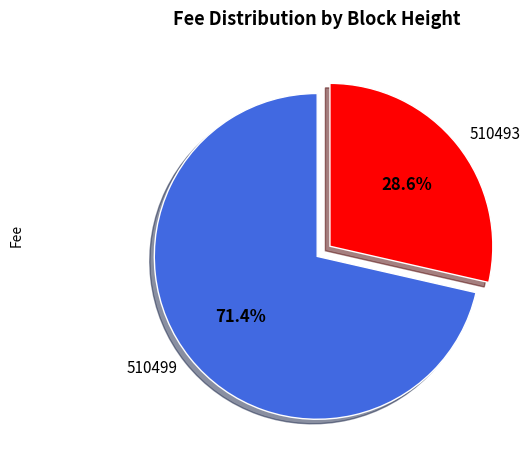

The 510499 slice represents 71% of the pie. True or false?

True